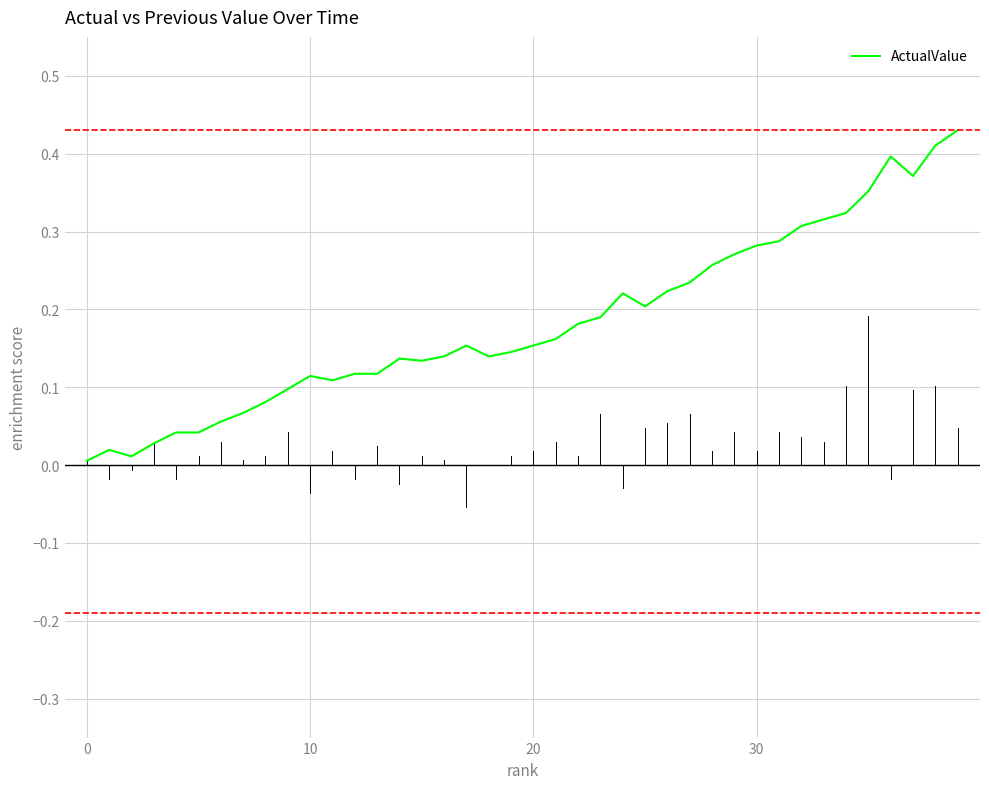

The chart shows a value of 0.1 at 20. True or false?

False